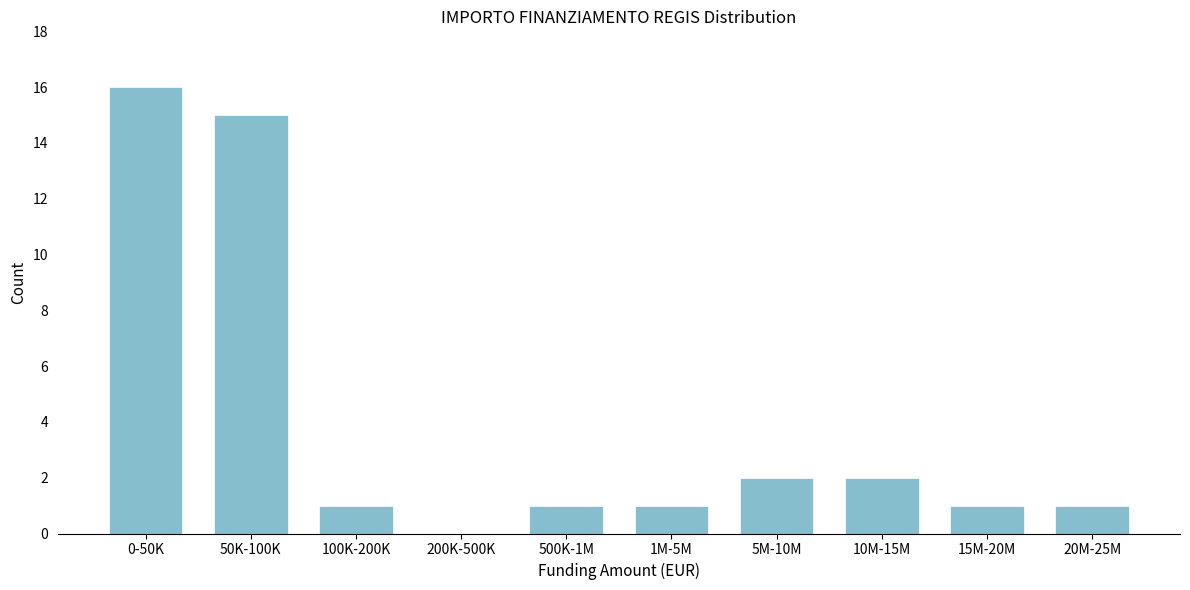

Reading left to right, what are all the values shown in this chart?

0-50K=16	50K-100K=15	100K-200K=1	200K-500K=0	500K-1M=1	1M-5M=1	5M-10M=2	10M-15M=2	15M-20M=1	20M-25M=1